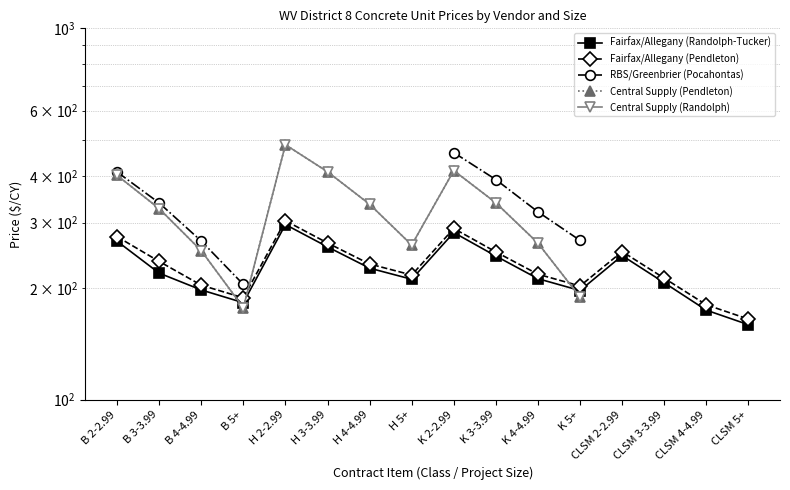

True or false: Central Supply (Randolph) has a value of 585.1 at B 3-3.99.

False